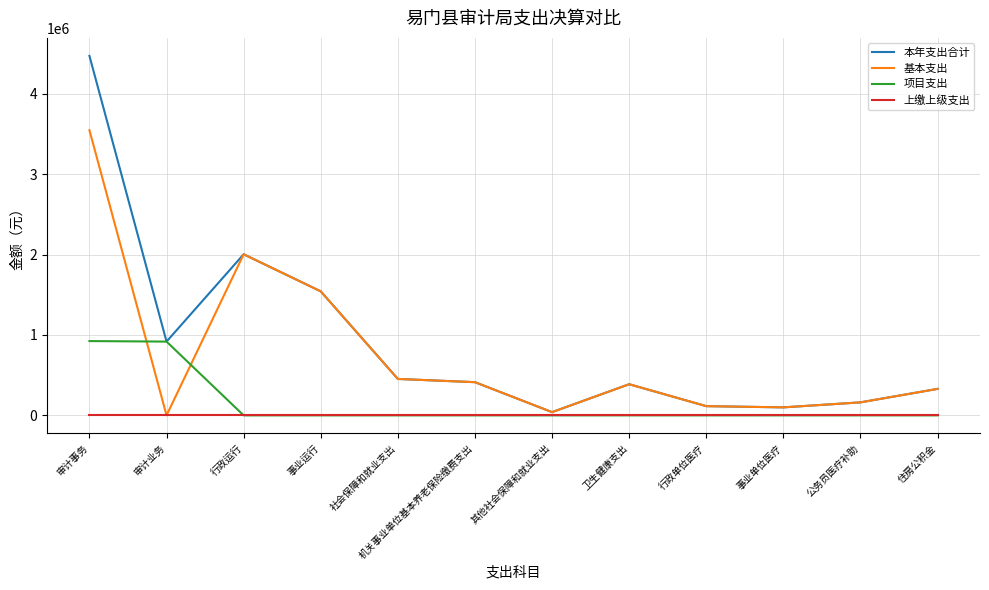

Read the 基本支出 value at 事业单位医疗.

99446.9